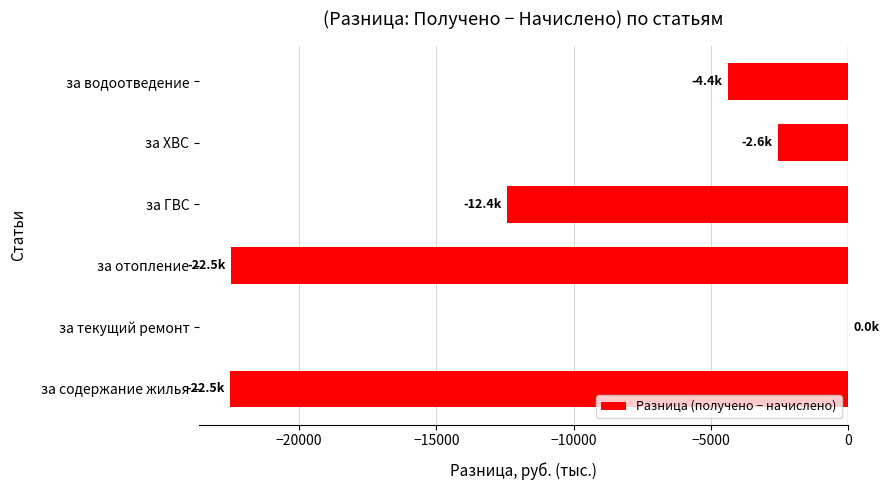

What is the sum of all values?

-64364.6